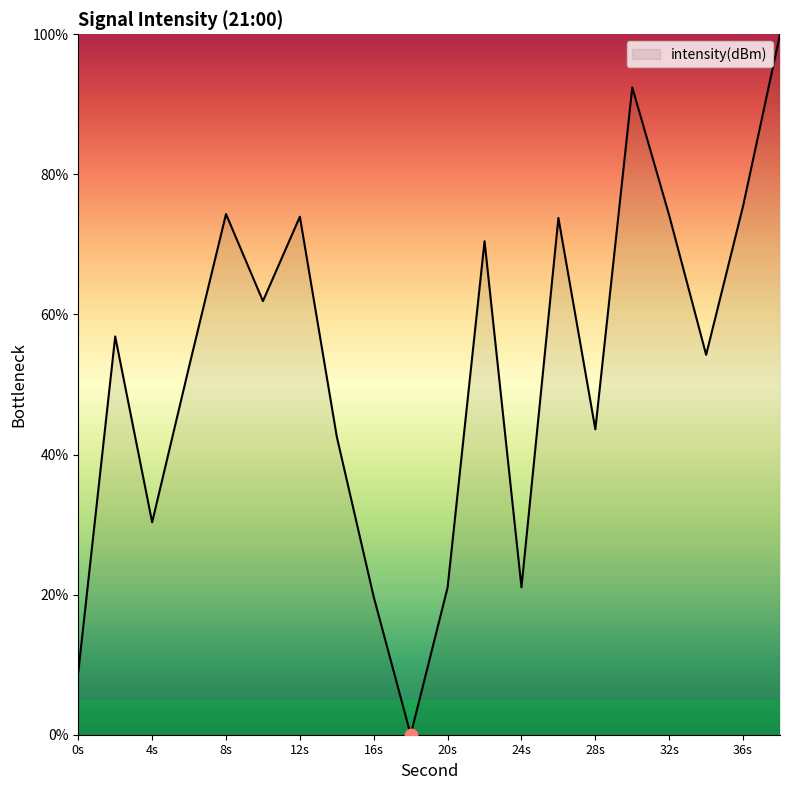

What is the maximum value shown in the chart?

100.0